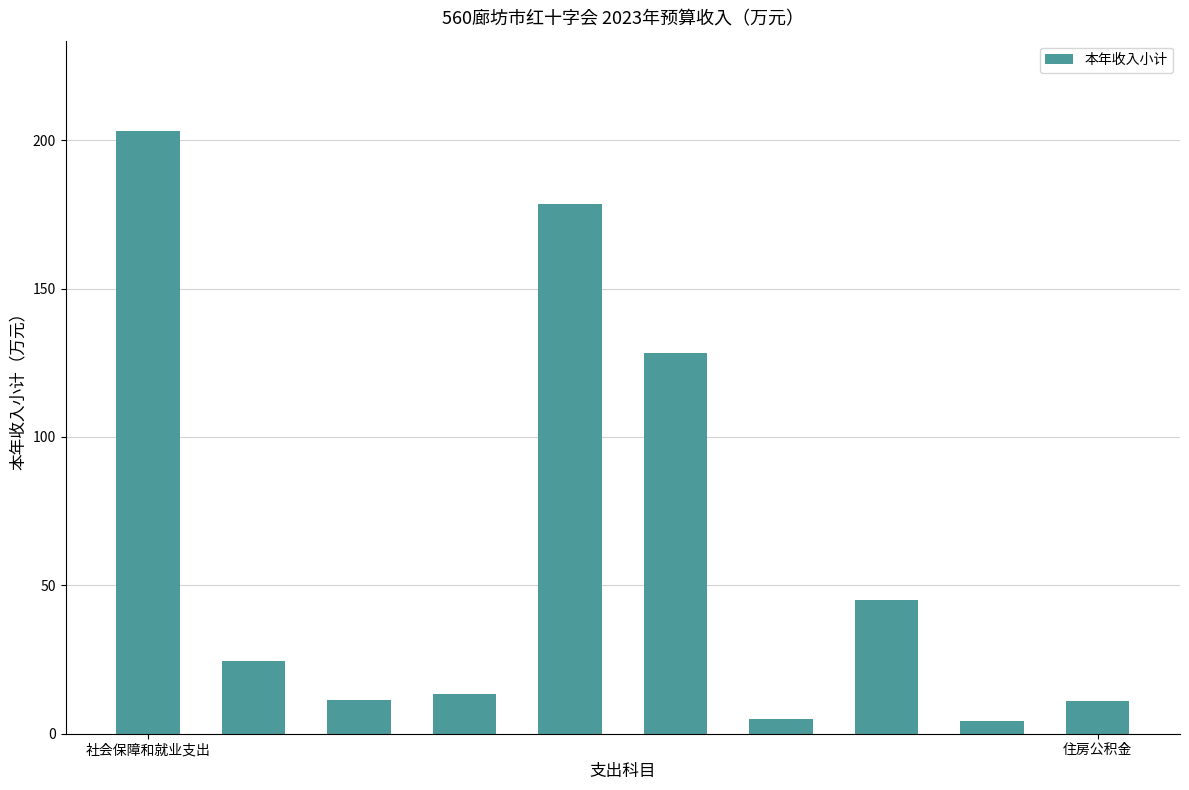

What is the value of the 2nd bar from the left?

24.6